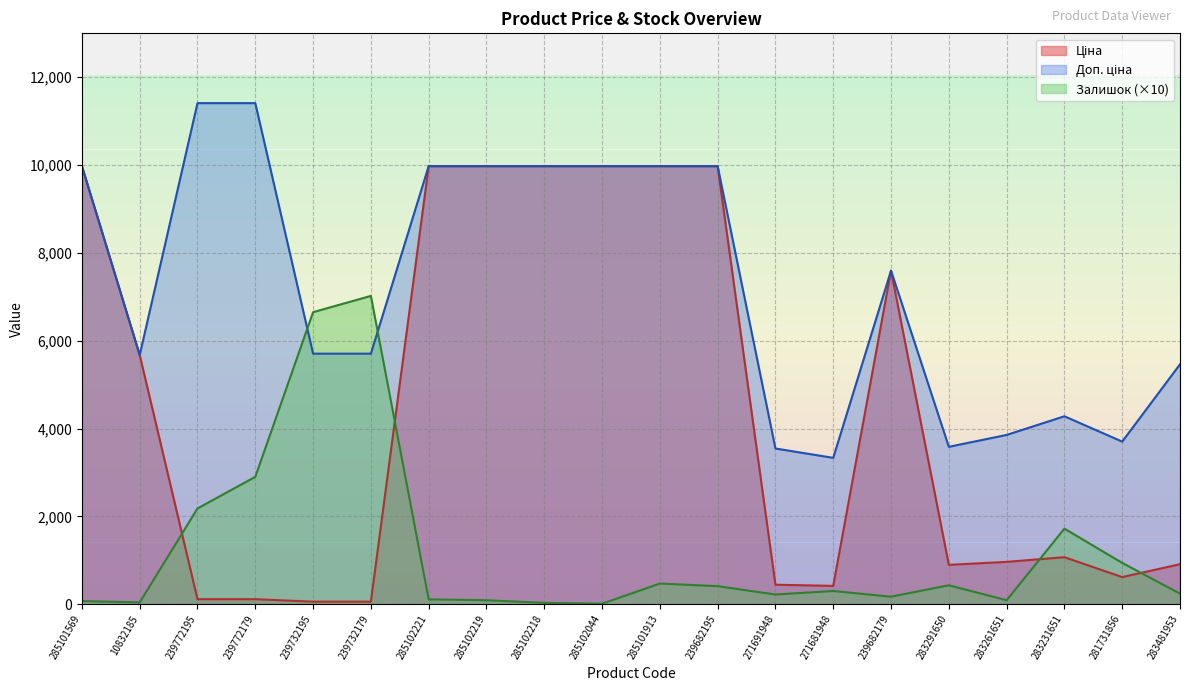

How many lines are shown in the chart?

3